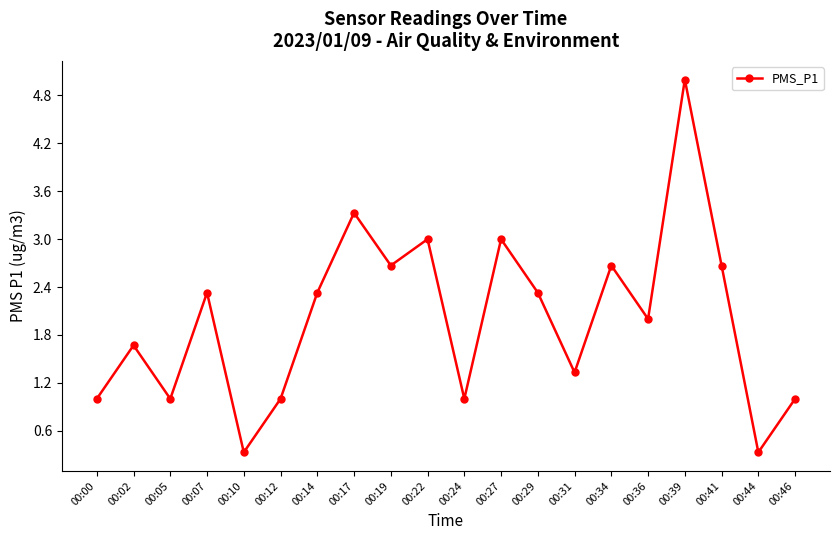

Reading right to left, extract all data points from this chart.

00:46=1.0	00:44=0.3	00:41=2.7	00:39=5.0	00:36=2.0	00:34=2.7	00:31=1.3	00:29=2.3	00:27=3.0	00:24=1.0	00:22=3.0	00:19=2.7	00:17=3.3	00:14=2.3	00:12=1.0	00:10=0.3	00:07=2.3	00:05=1.0	00:02=1.7	00:00=1.0